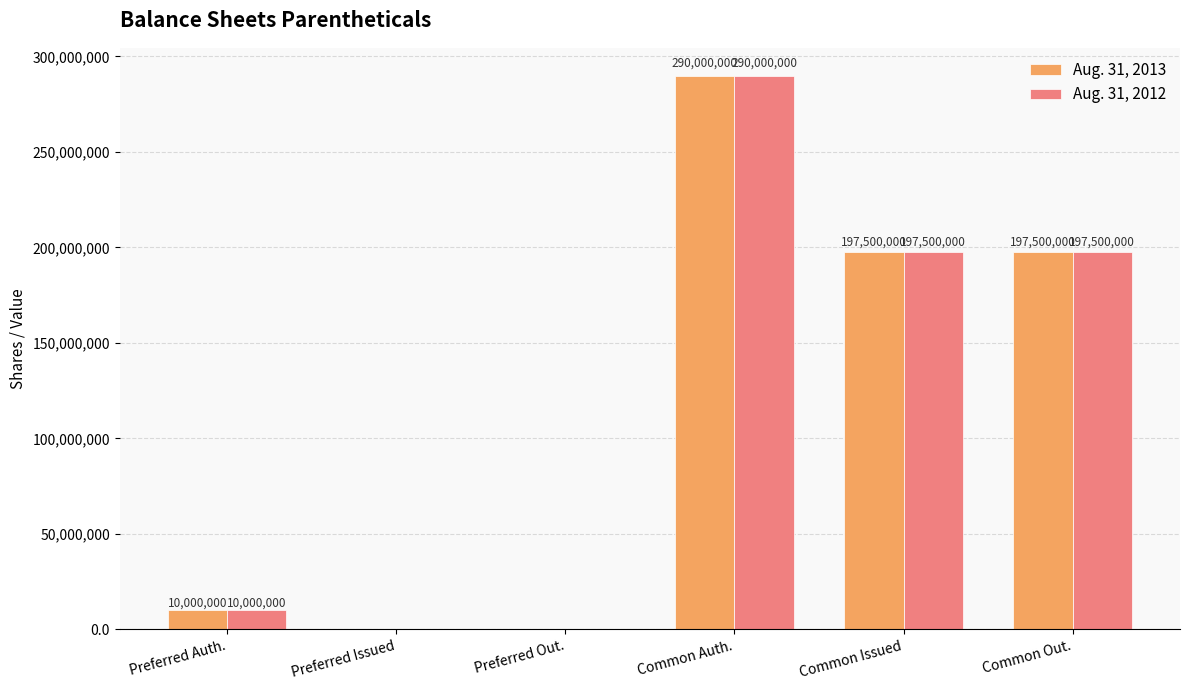

What is the approximate value of Aug. 31, 2013 at Common Auth.?

290000000